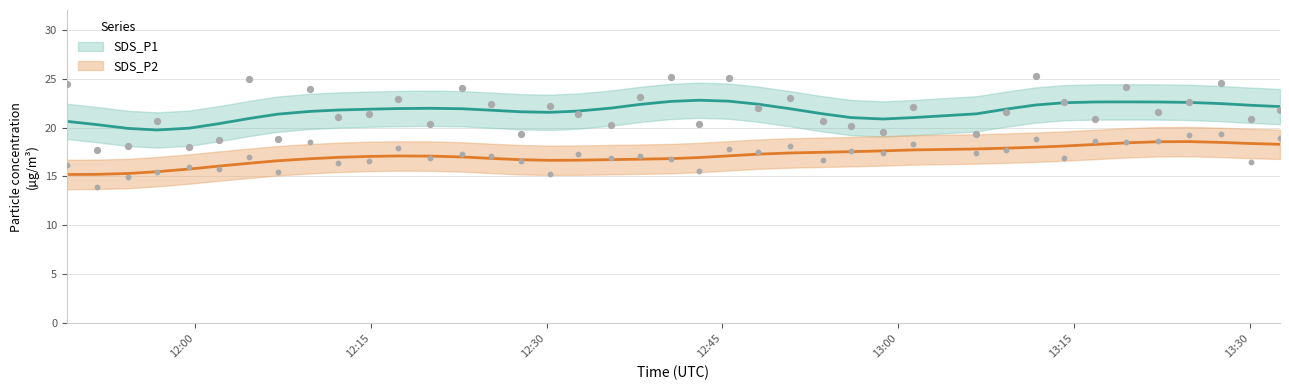

What is the total value across all series at SDS_P1?

40.6